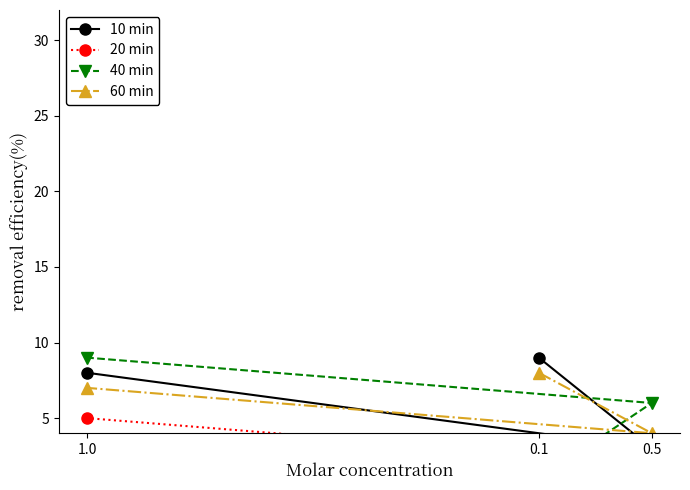

What is the sum of all 20 min values?

10